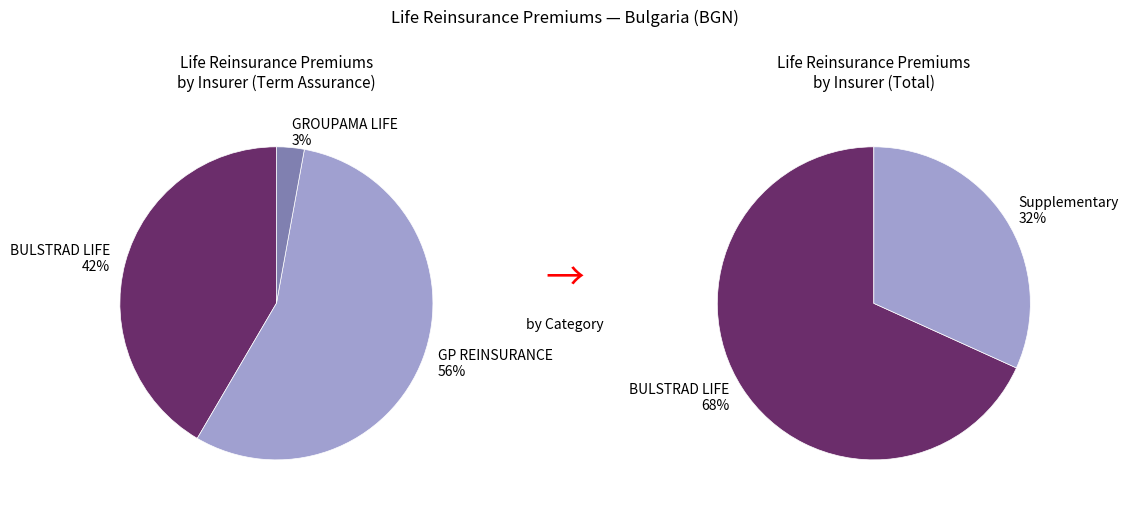

Is the sum of Supplementary insurance and Life insurance and annuities (term assurance) greater than half?

Yes